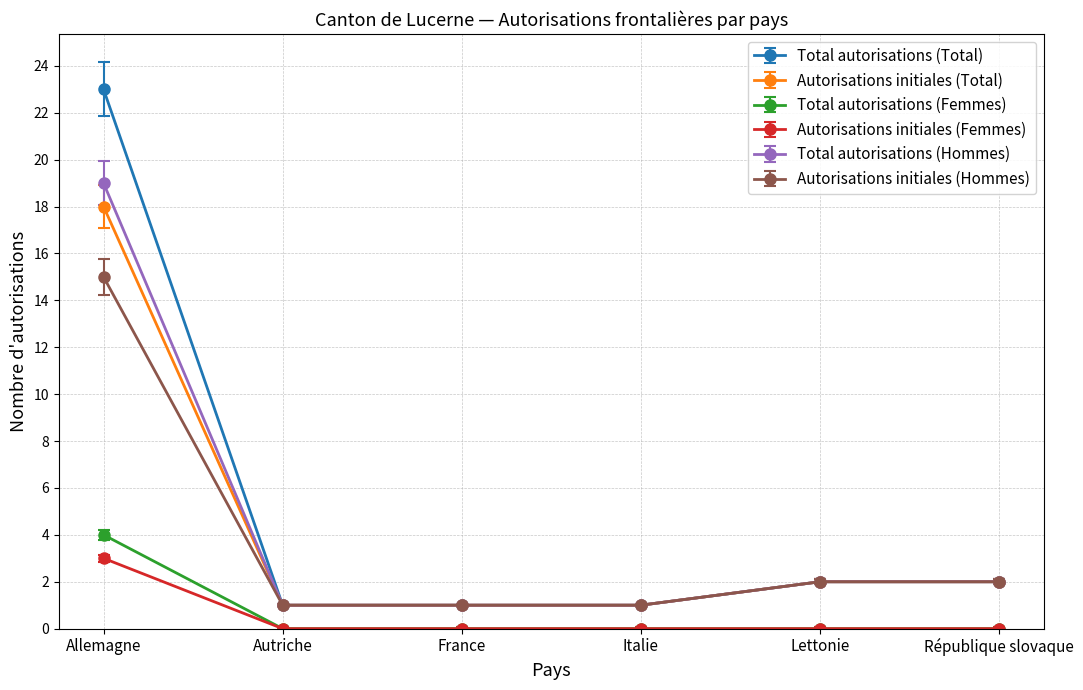

What value does the Autorisations initiales (Total) series have at République slovaque?

2